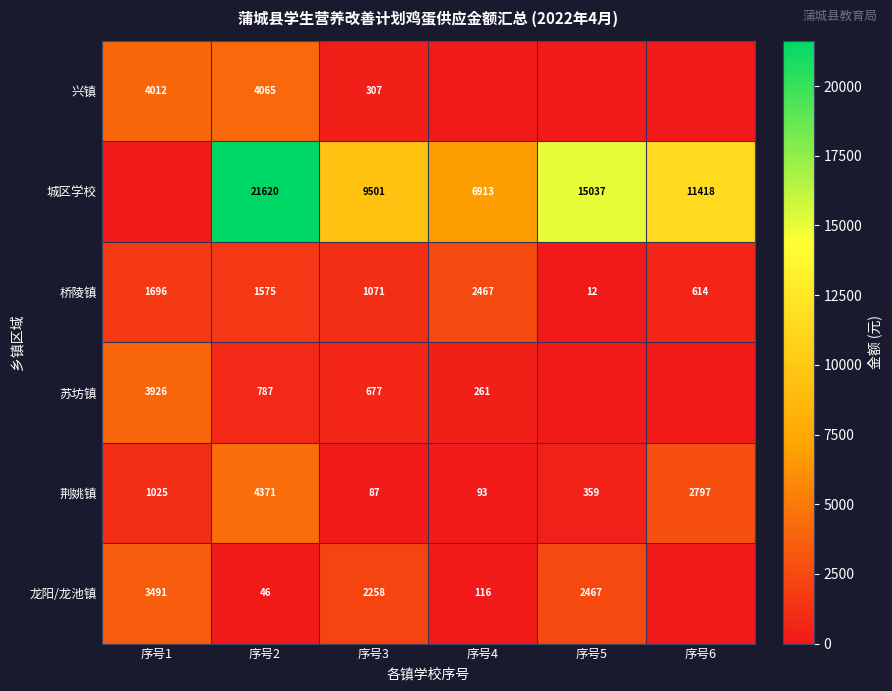

The value of 兴镇 at 序号3 is 208.4. True or false?

False